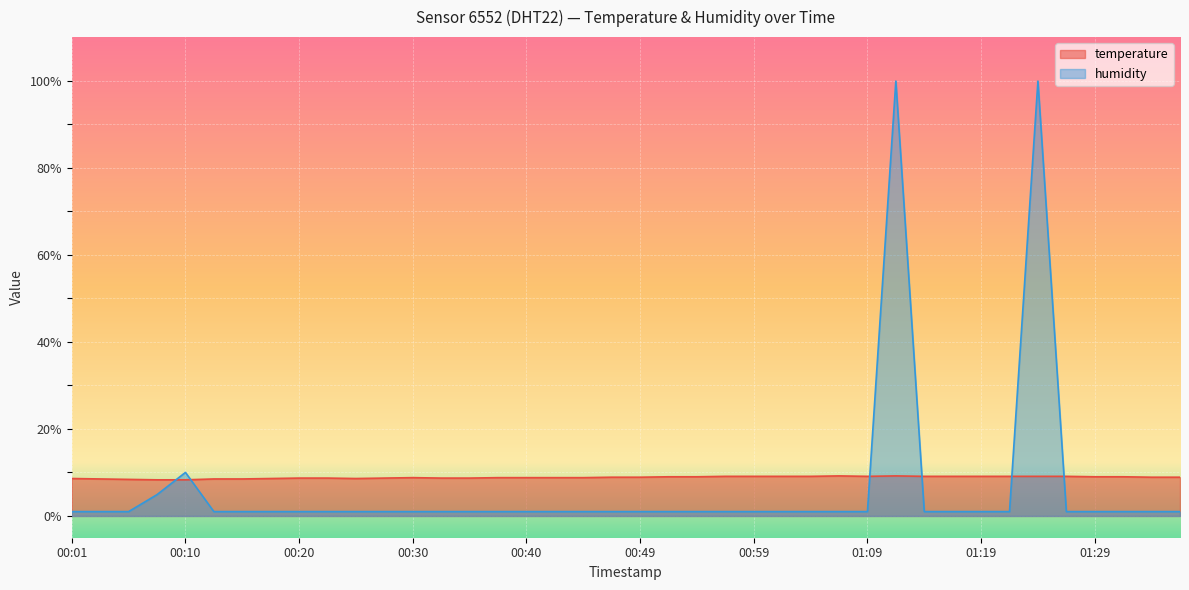

Which series has the largest range (max minus min)?

humidity